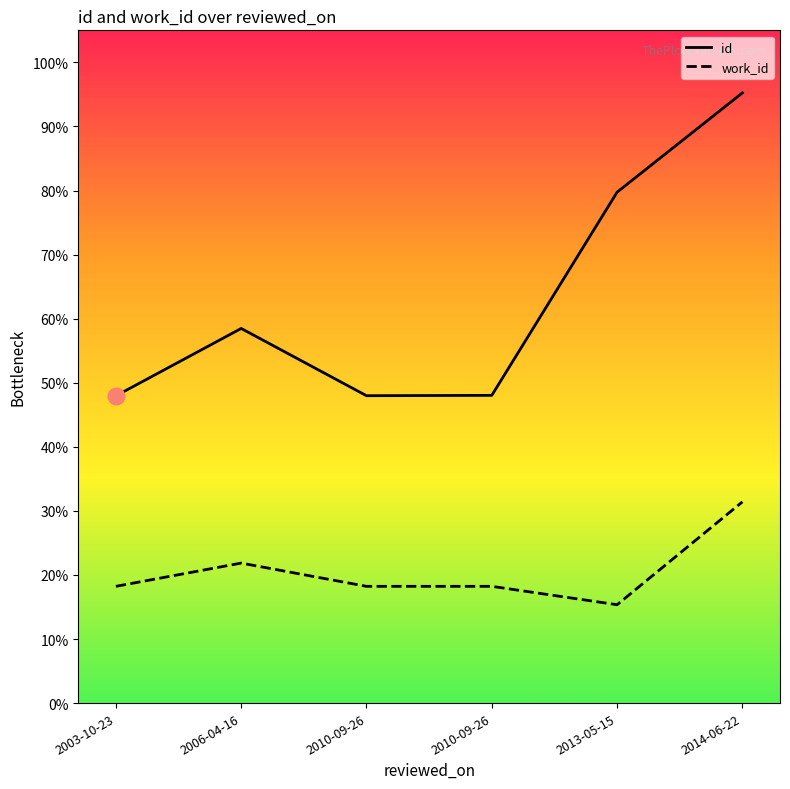

What are all the series names shown in the legend?

id, work_id